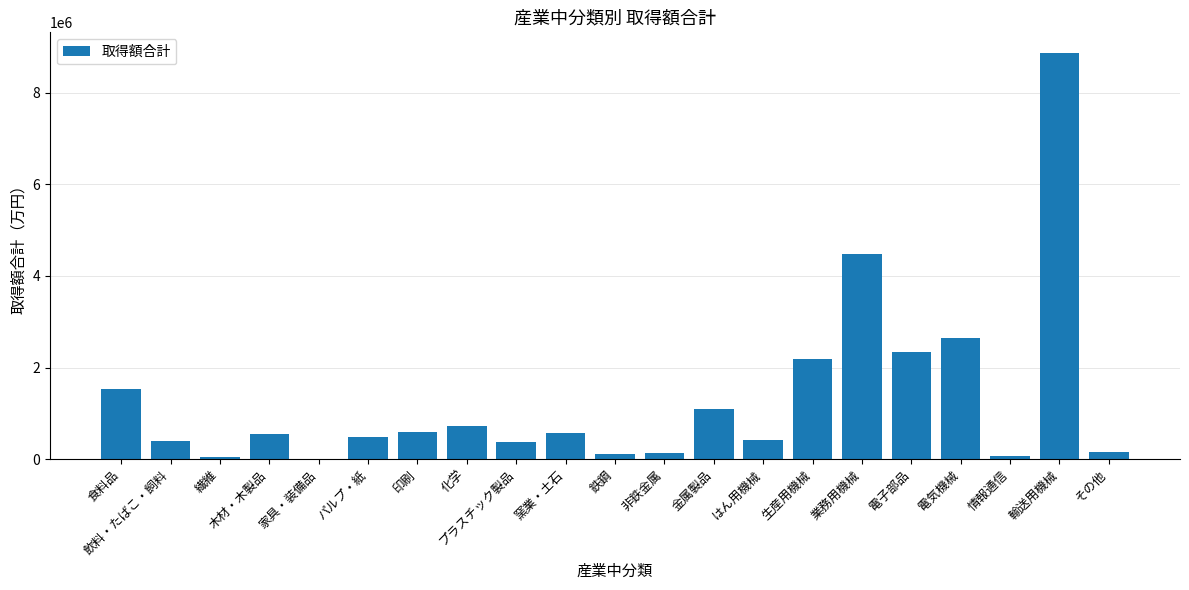

What is the sum of all values?

27793268